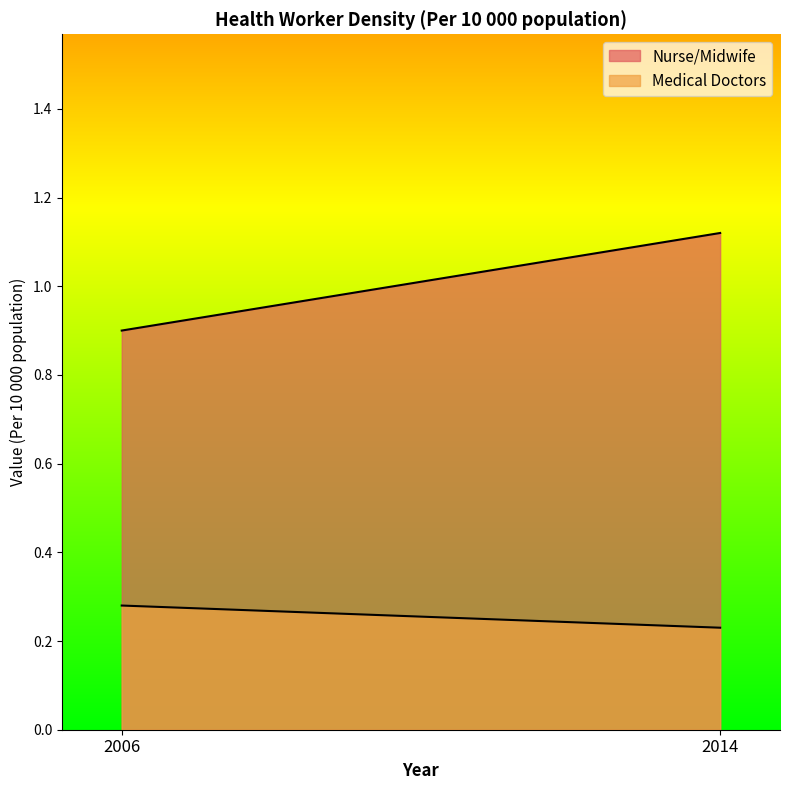

Which series has the widest spread of values?

Nurse/Midwife